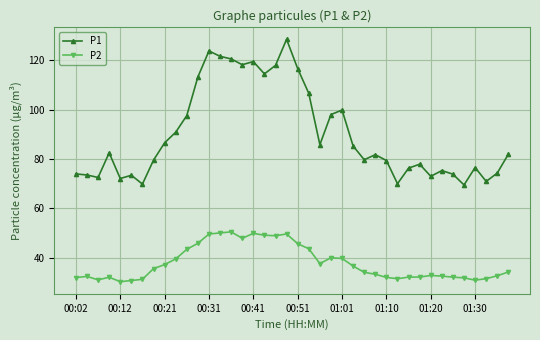

What are all the series names shown in the legend?

P1, P2